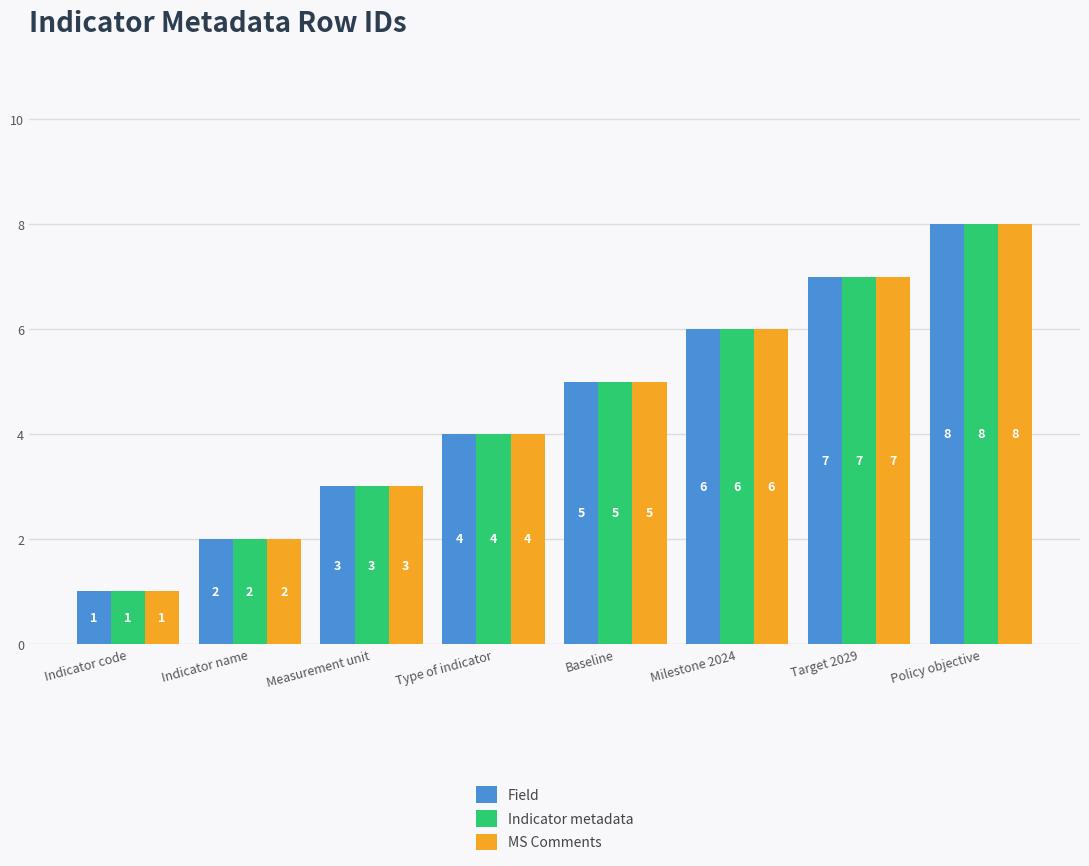

What is the greatest value displayed?

8